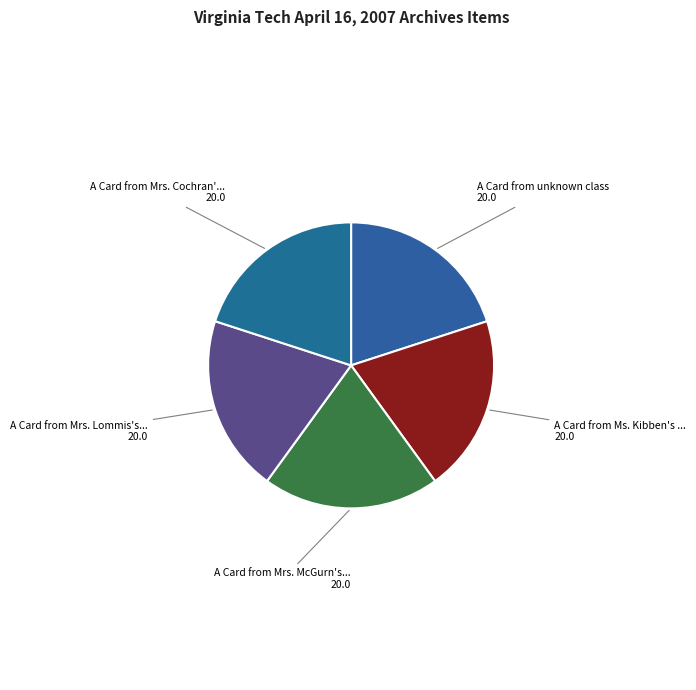

How many slices are in this pie chart?

5